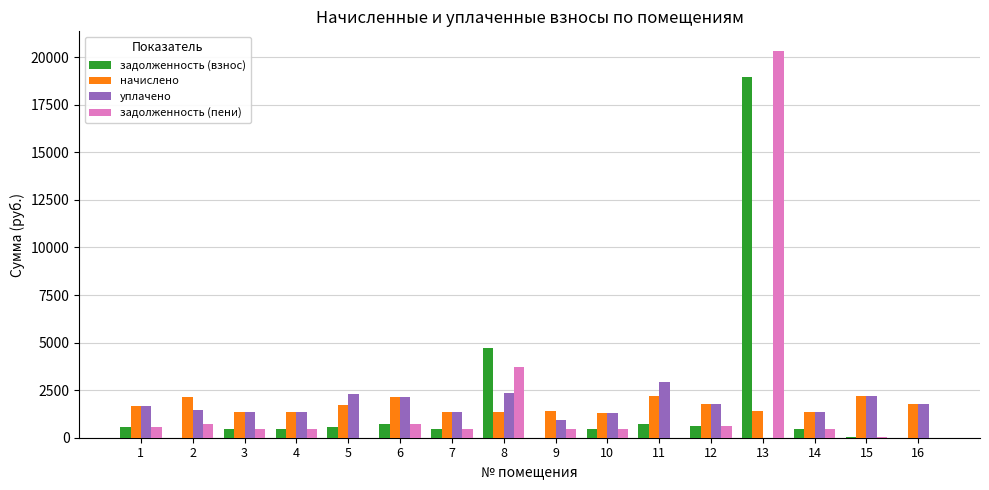

What is the maximum value shown in the chart?

20342.5